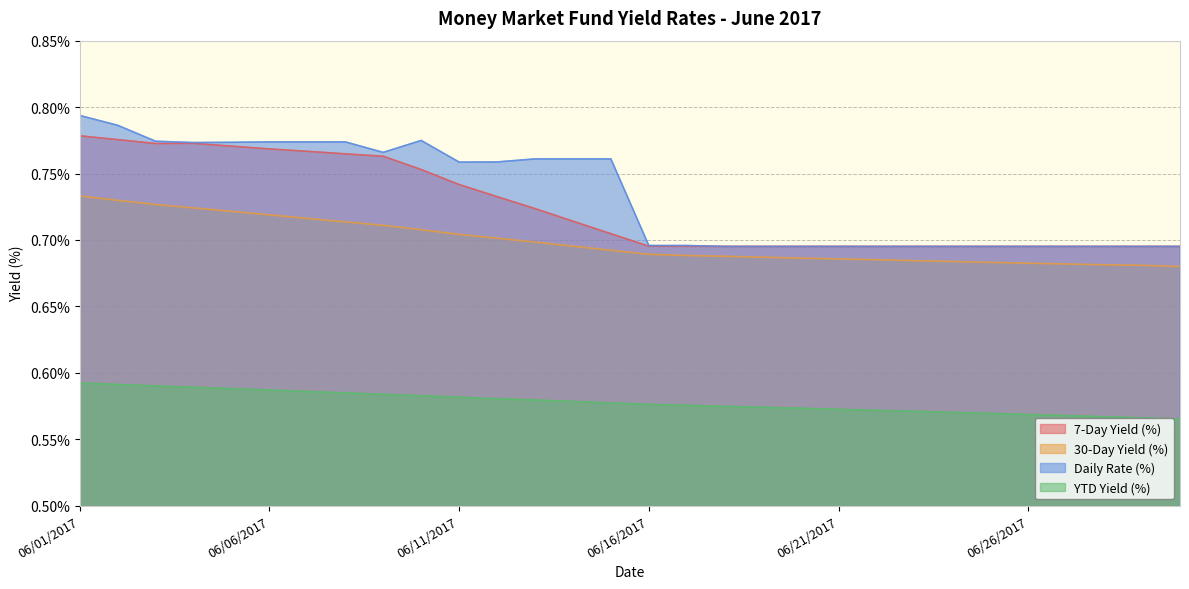

What are all the series names shown in the legend?

7-Day Yield (%), 30-Day Yield (%), Daily Rate (%), YTD Yield (%)